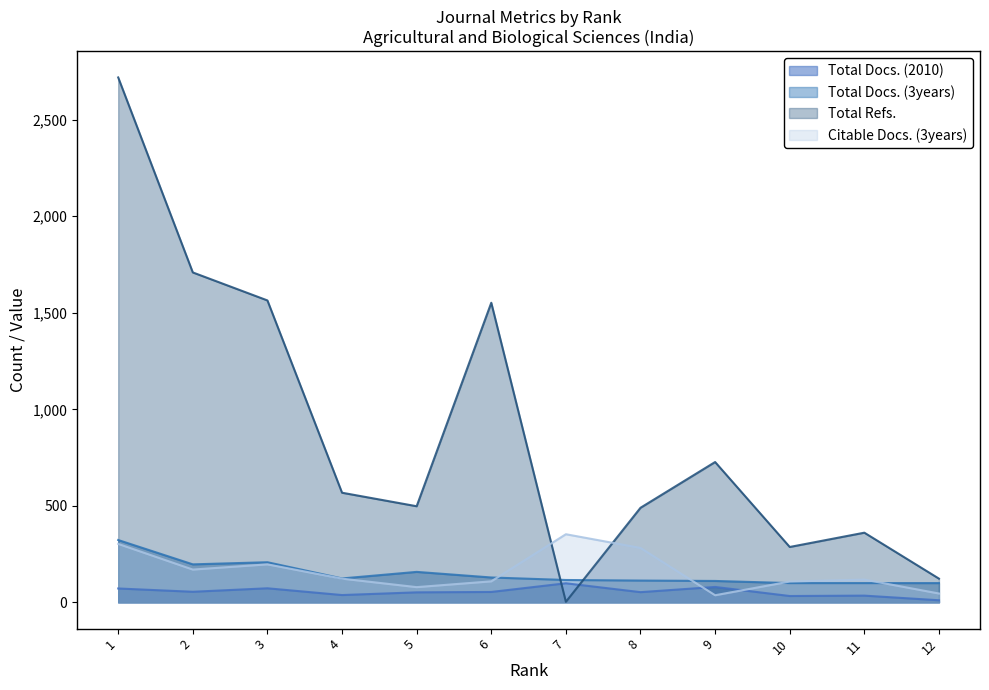

How many intersections are there between Total Refs. and Citable Docs. (3years)?

2